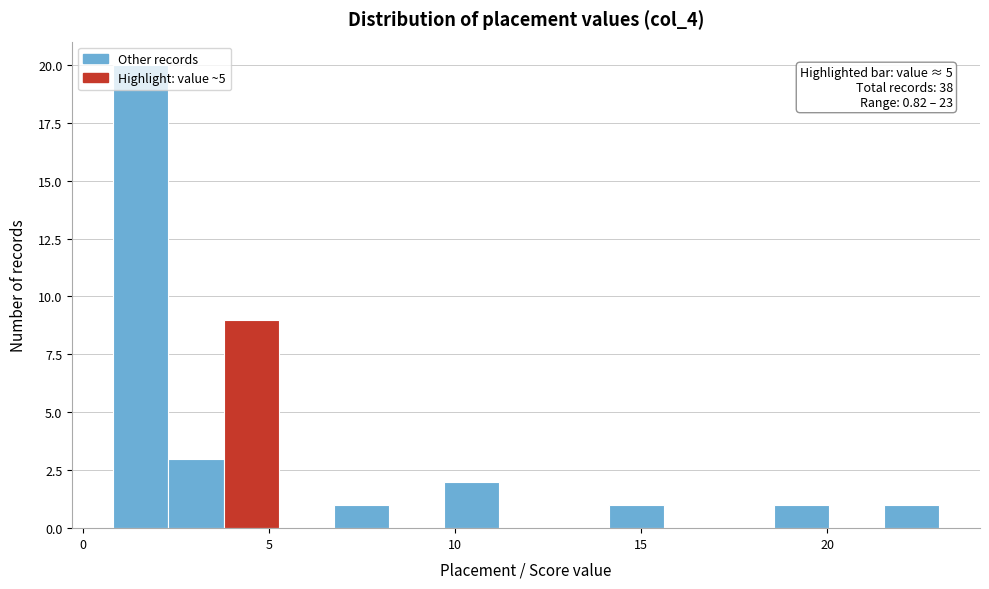

Read against the x-axis, roughly where is the centre of the tallest bar?

1.5